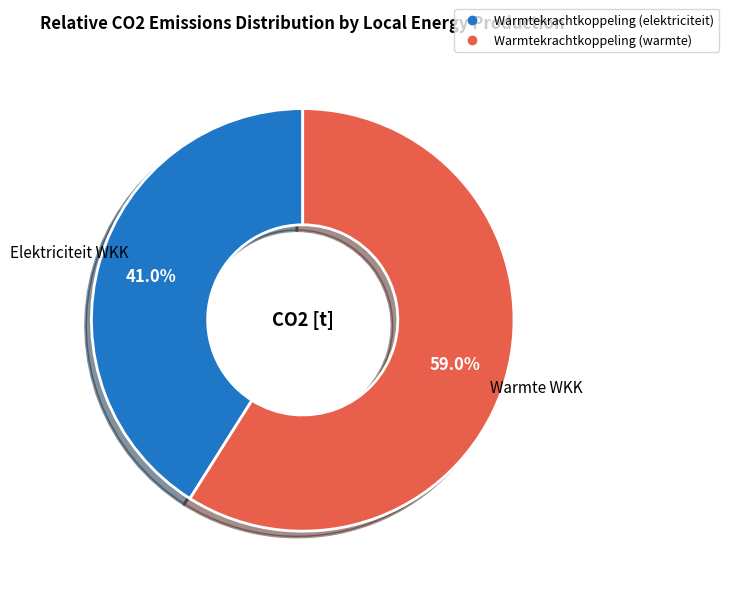

Between Warmtekrachtkoppeling (warmte) and Warmtekrachtkoppeling (elektriciteit), which is larger?

Warmtekrachtkoppeling (warmte)